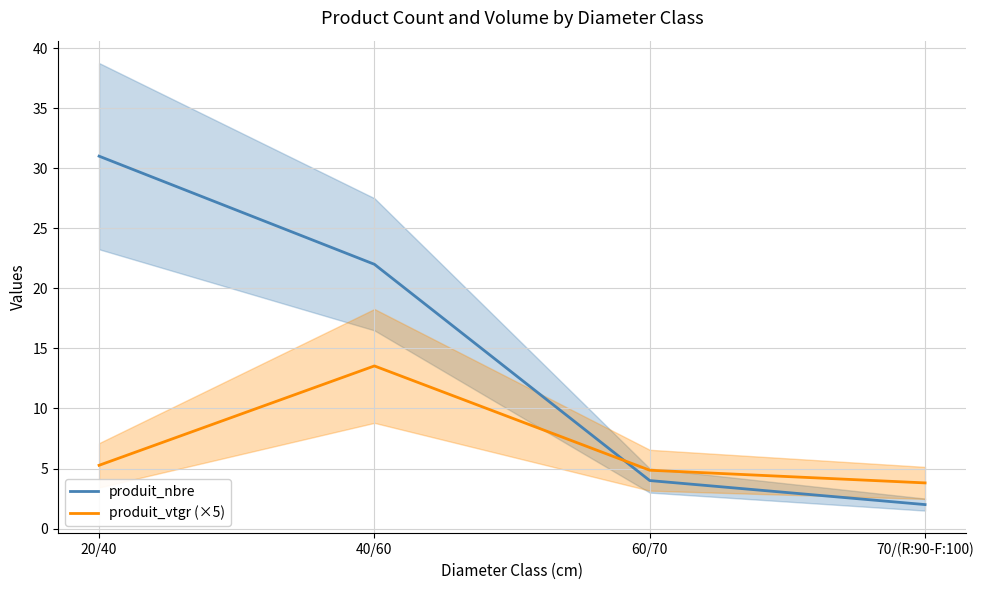

The value of produit_vtgr (×5) at 20/40 is 3.5. True or false?

False